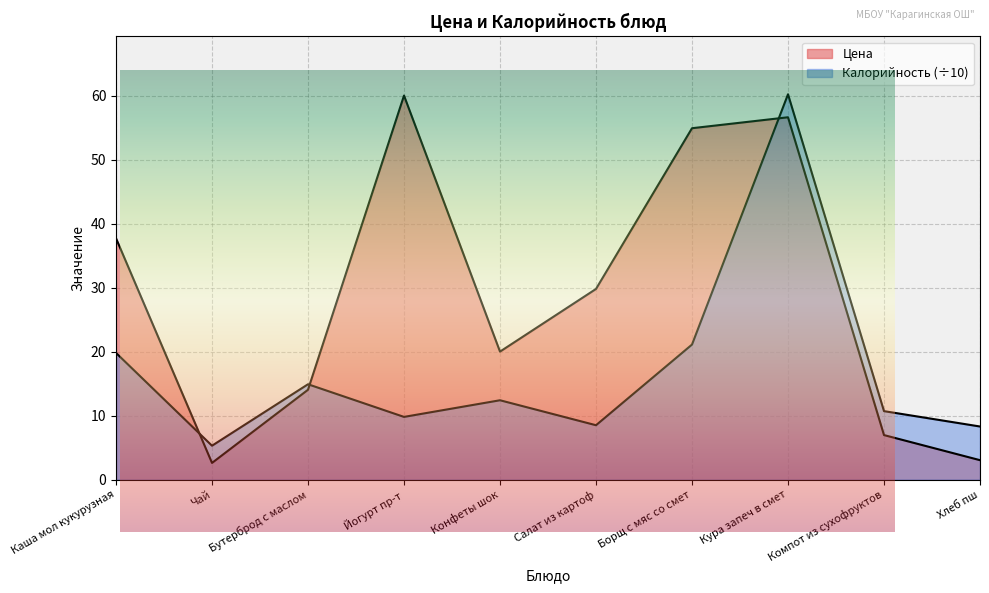

What is the maximum value for Цена?

60.0